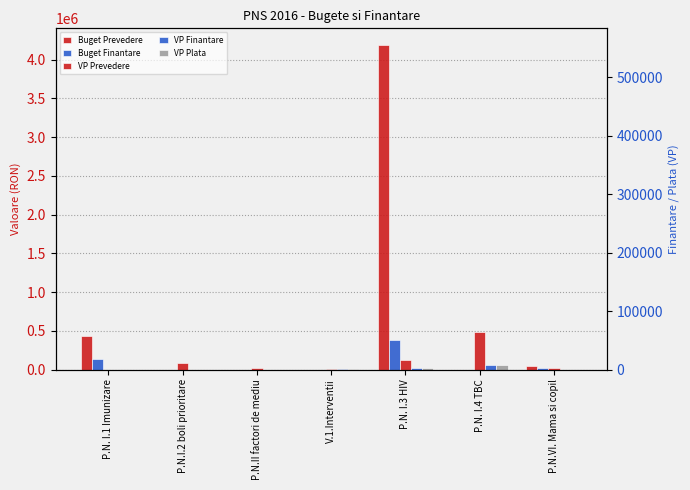

Reading left to right, what are all the values shown in this chart?

Buget Prevedere: P.N. I.1 Imunizare=428000	P.N.I.2 boli prioritare=0	P.N.II factori de mediu=0	V.1.Interventii=0	P.N. I.3 HIV=4194000	P.N. I.4 TBC=0	P.N.VI. Mama si copil=49000
Buget Finantare: P.N. I.1 Imunizare=132650	P.N.I.2 boli prioritare=0	P.N.II factori de mediu=0	V.1.Interventii=0	P.N. I.3 HIV=386942	P.N. I.4 TBC=0	P.N.VI. Mama si copil=18997
VP Prevedere: P.N. I.1 Imunizare=0	P.N.I.2 boli prioritare=83000	P.N.II factori de mediu=25000	V.1.Interventii=7000	P.N. I.3 HIV=125000	P.N. I.4 TBC=486000	P.N.VI. Mama si copil=26000
VP Finantare: P.N. I.1 Imunizare=0	P.N.I.2 boli prioritare=64	P.N.II factori de mediu=0	V.1.Interventii=2575	P.N. I.3 HIV=13621	P.N. I.4 TBC=52923	P.N.VI. Mama si copil=0
VP Plata: P.N. I.1 Imunizare=0	P.N.I.2 boli prioritare=64	P.N.II factori de mediu=0	V.1.Interventii=2575	P.N. I.3 HIV=13621	P.N. I.4 TBC=52923	P.N.VI. Mama si copil=0